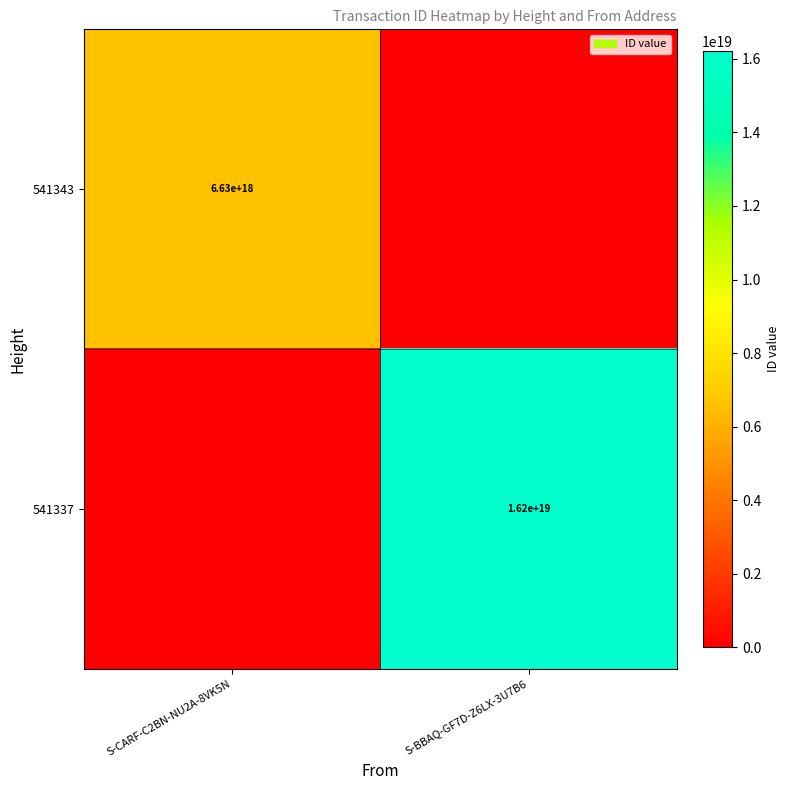

The value of 541343 at S-CARF-C2BN-NU2A-8VK5N is 2000975778394083072. True or false?

False